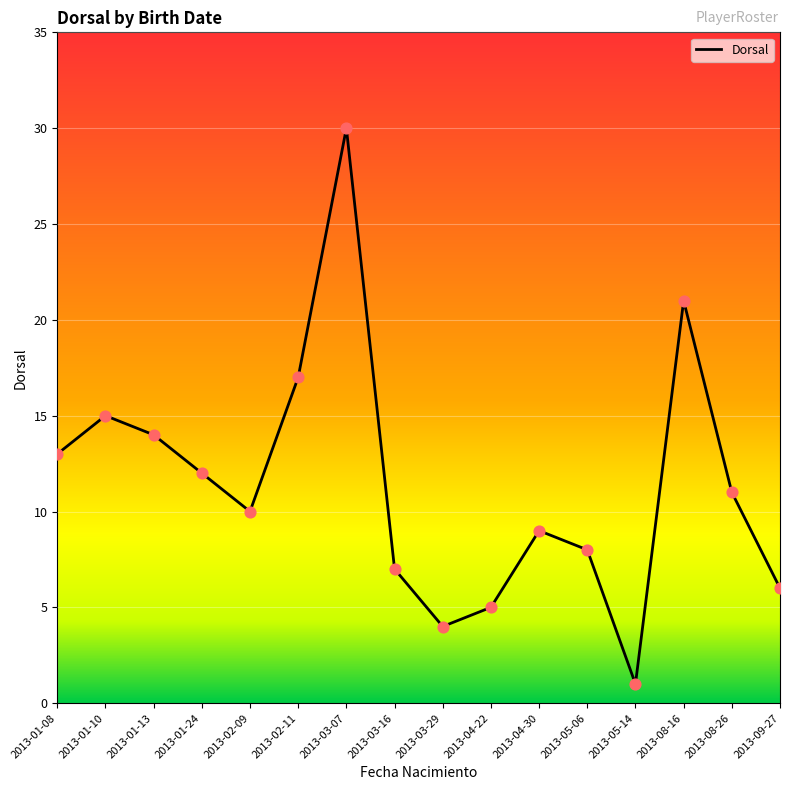

What is the change in value from 2013-01-08 to 2013-09-27?

-7